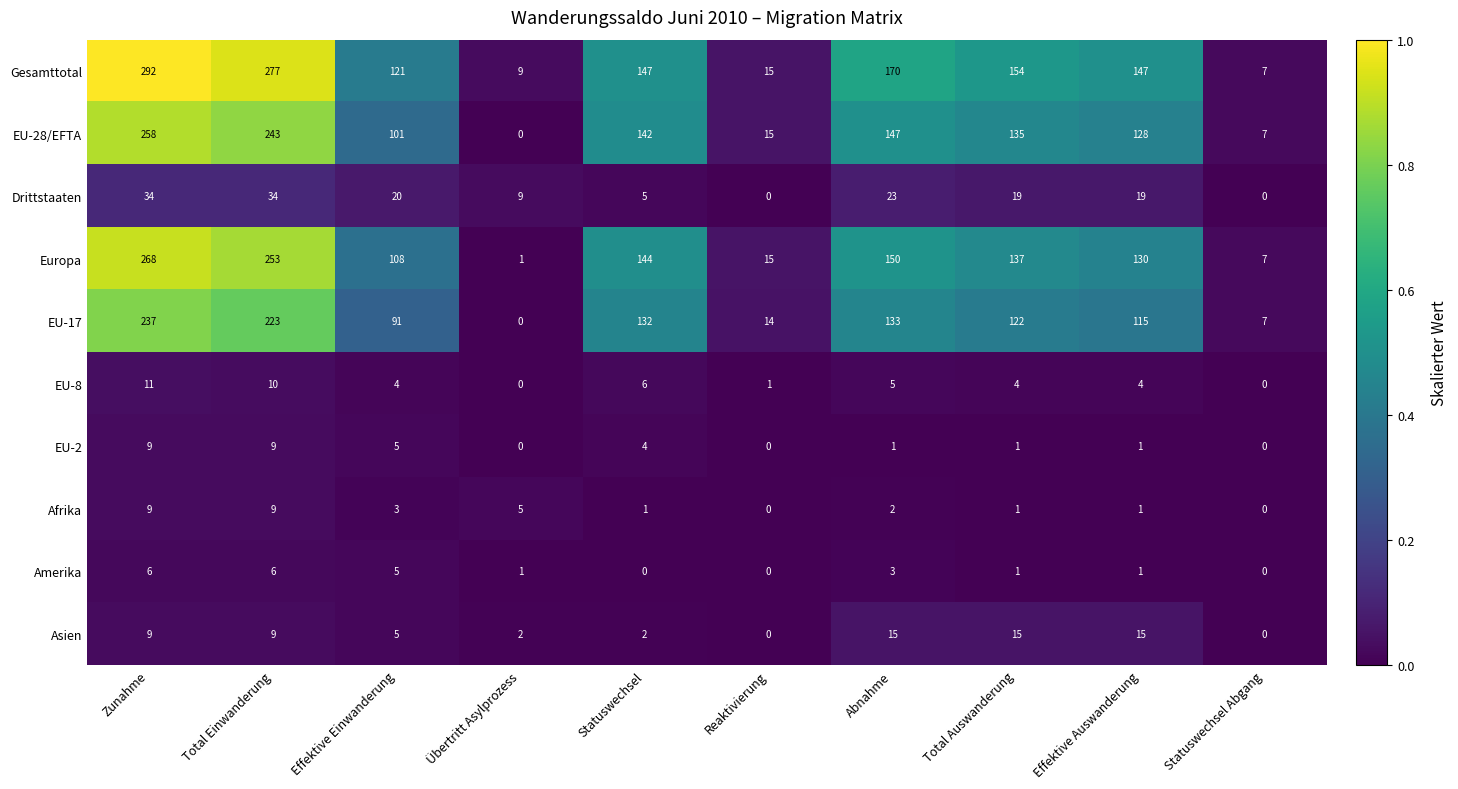

What is the sum of all EU-8 values?

45